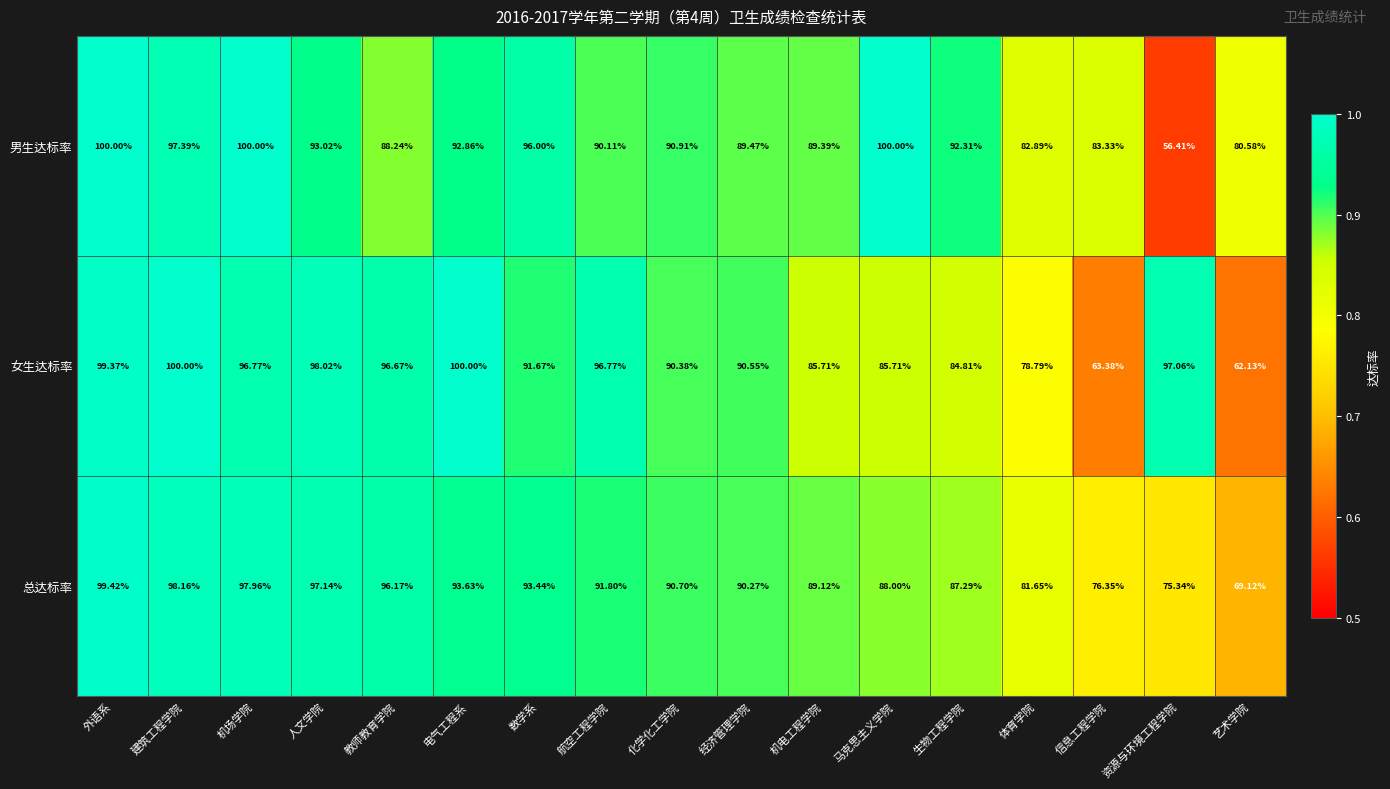

At which label does 女生达标率 reach its minimum?

艺术学院